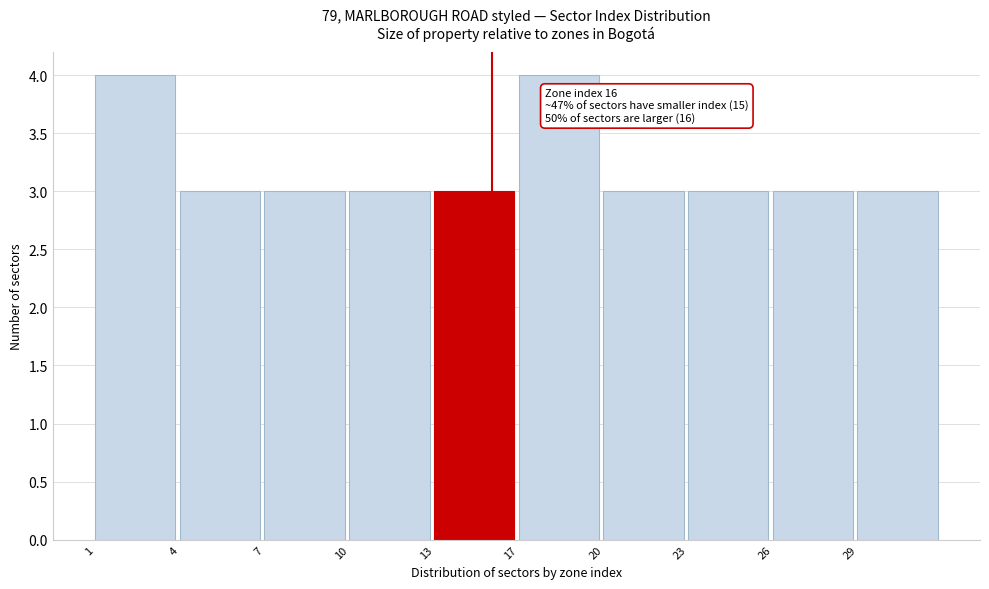

Reading left to right, what are all the values shown in this chart?

4	3	3	3	3	4	3	3	3	3